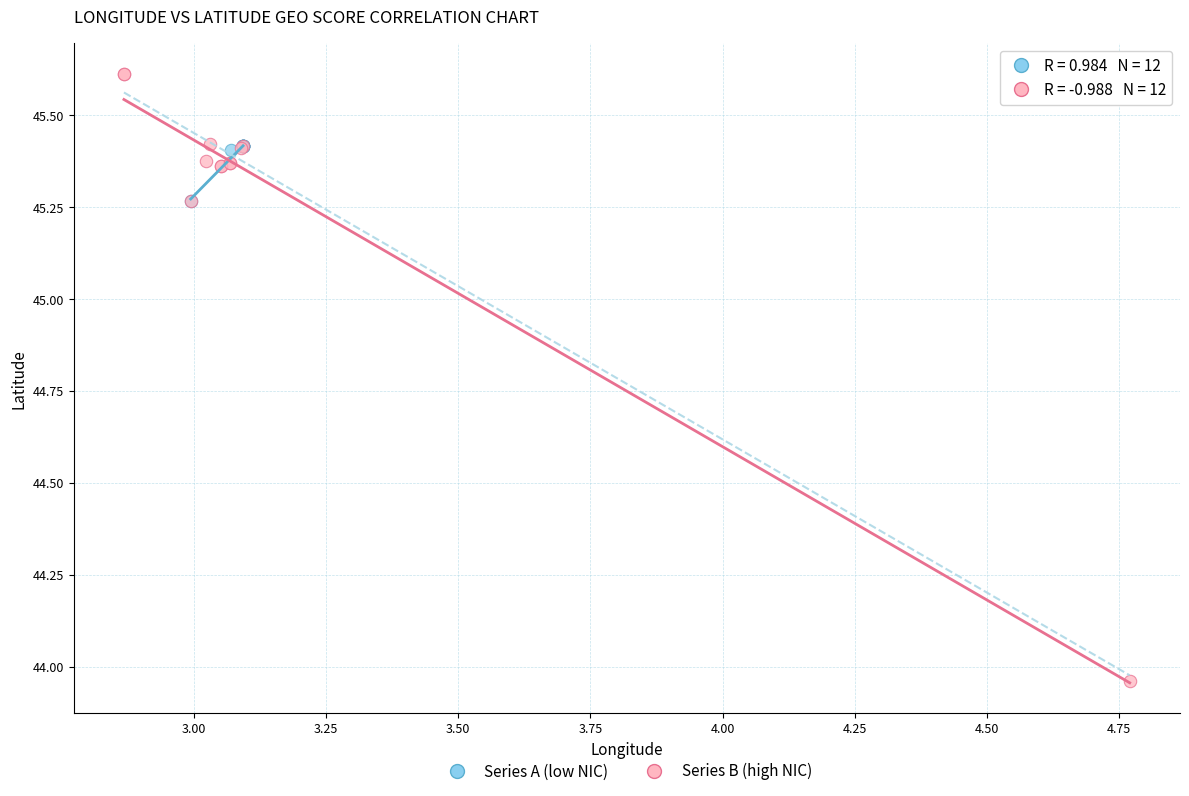

Which series has the widest spread of Y values?

Series B (high NIC)